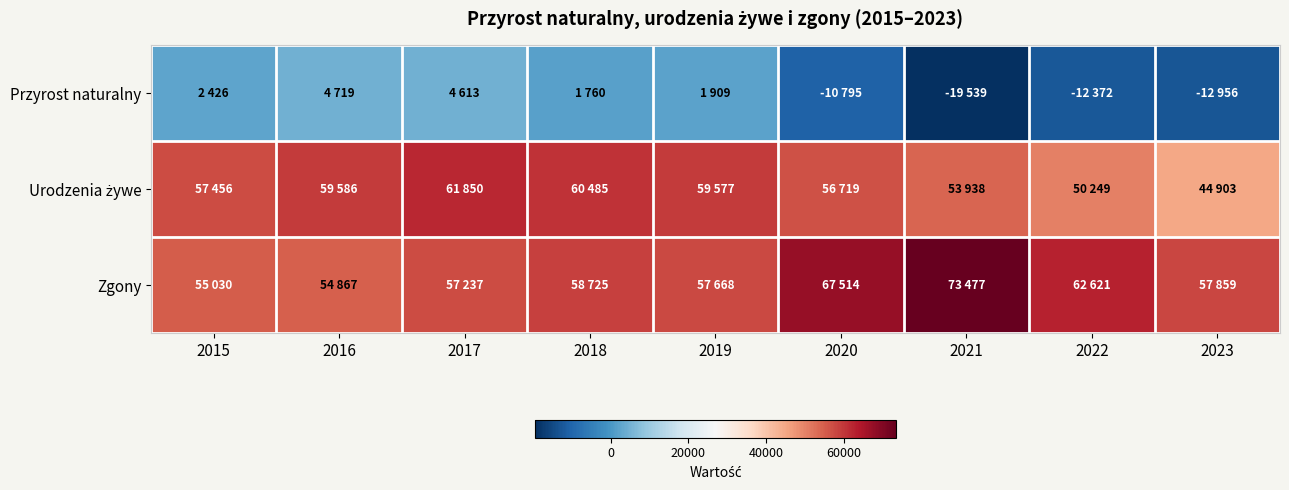

Rank the series at 2022 from highest to lowest value.

Zgony, Urodzenia żywe, Przyrost naturalny